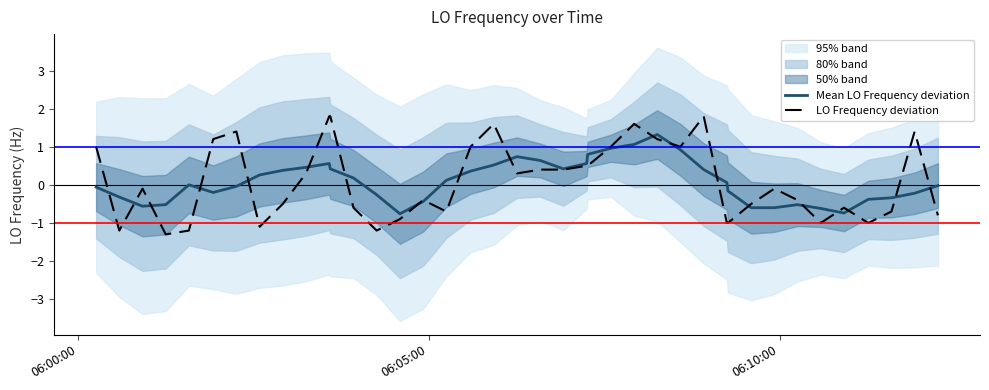

At how many categories does at least one series exceed 0?

24